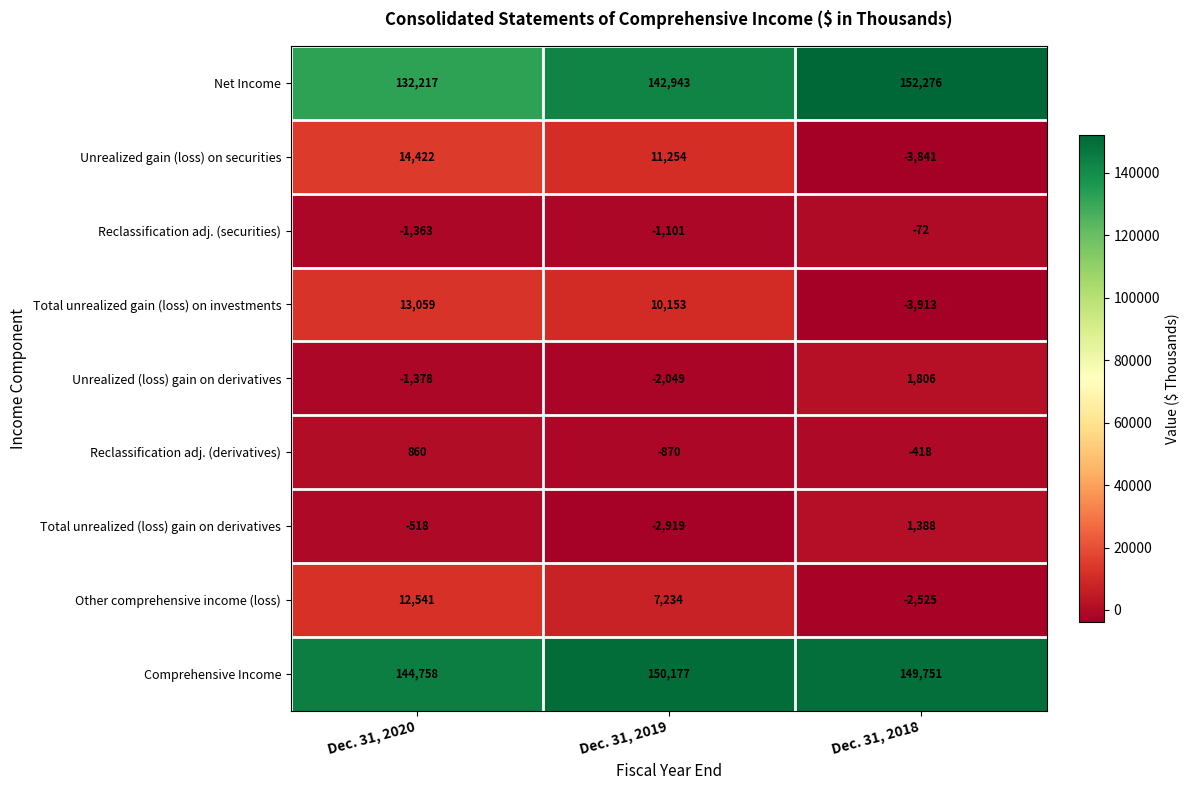

What is the average value of the Comprehensive Income series?

148229